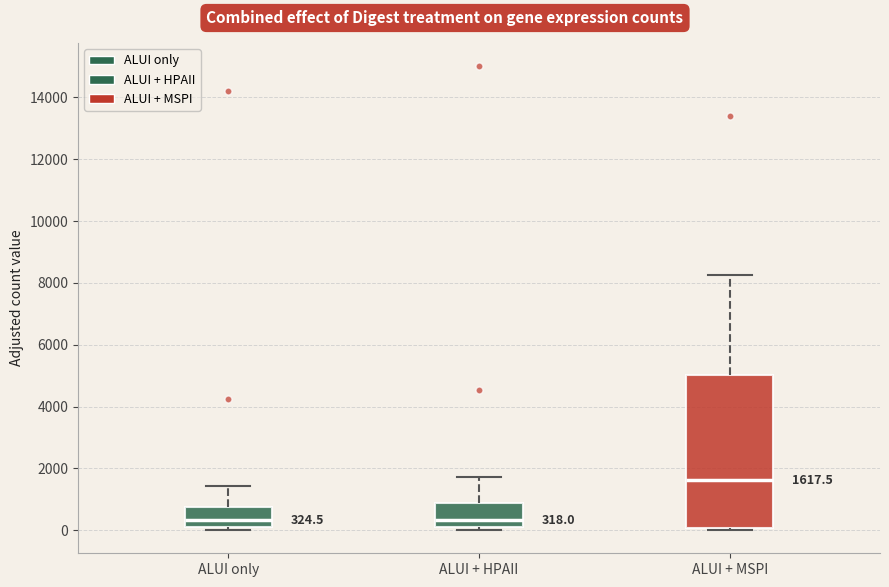

Which box's median line is the highest?

ALUI + MSPI